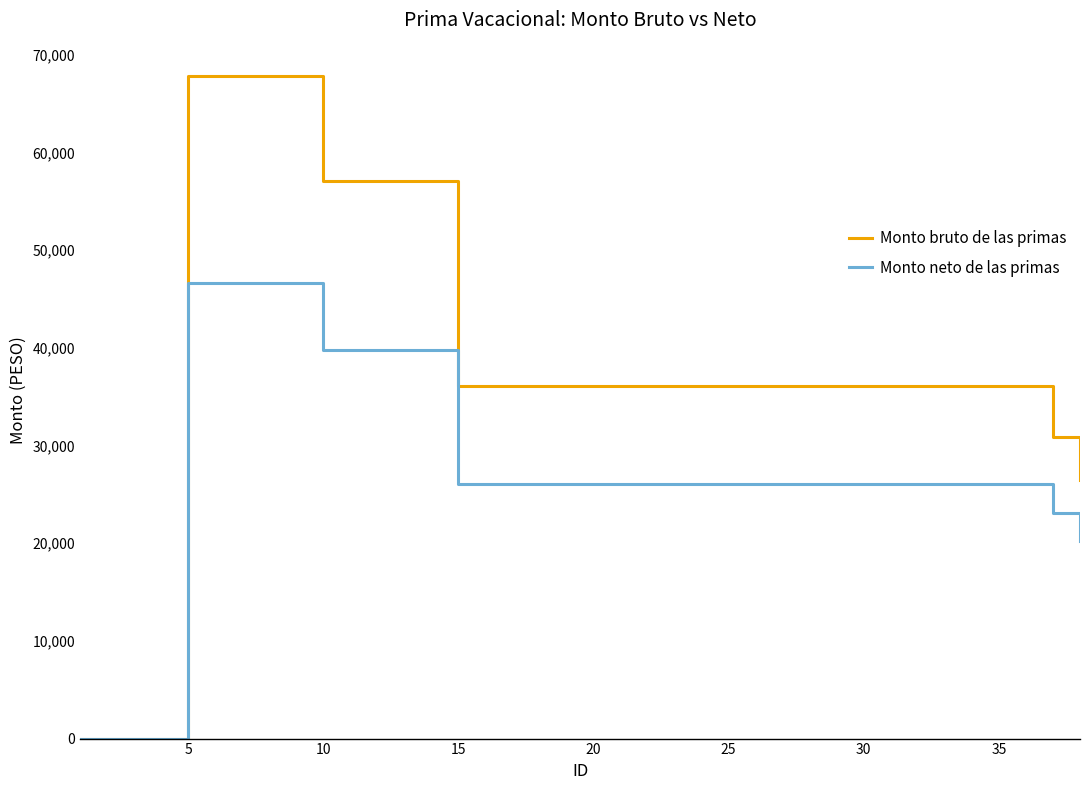

Reading left to right, what are all the values shown in this chart?

Monto bruto de las primas: 0.0	0.0	0.0	0.0	67838.1	67838.1	67838.1	67838.1	67838.1	57083.0	57083.0	57083.0	57083.0	57083.0	36098.6	36098.6	36098.6	36098.6	36098.6	36098.6	36098.6	36098.6	36098.6	36098.6	36098.6	36098.6	36098.6	36098.6	36098.6	36098.6	36098.6	36098.6	36098.6	36098.6	36098.6	36098.6	30830.8	26418.1
Monto neto de las primas: 0.0	0.0	0.0	0.0	46664.8	46664.8	46664.8	46664.8	46664.8	39781.6	39781.6	39781.6	39781.6	39781.6	26103.5	26103.5	26103.5	26103.5	26103.5	26103.5	26103.5	26103.5	26103.5	26103.5	26103.5	26103.5	26103.5	26103.5	26103.5	26103.5	26103.5	26103.5	26103.5	26103.5	26103.5	26103.5	23098.8	20229.2